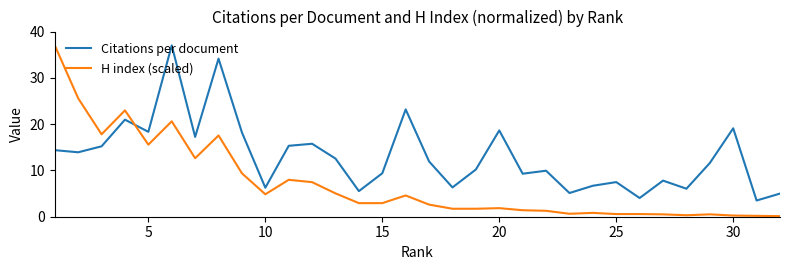

What are all the series names shown in the legend?

Citations per document, H index (scaled)